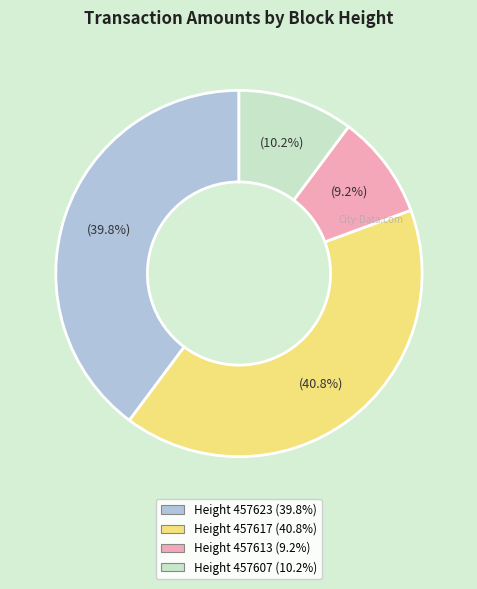

What is the ratio of the value at Height 457607 to the value at Height 457623?

0.3